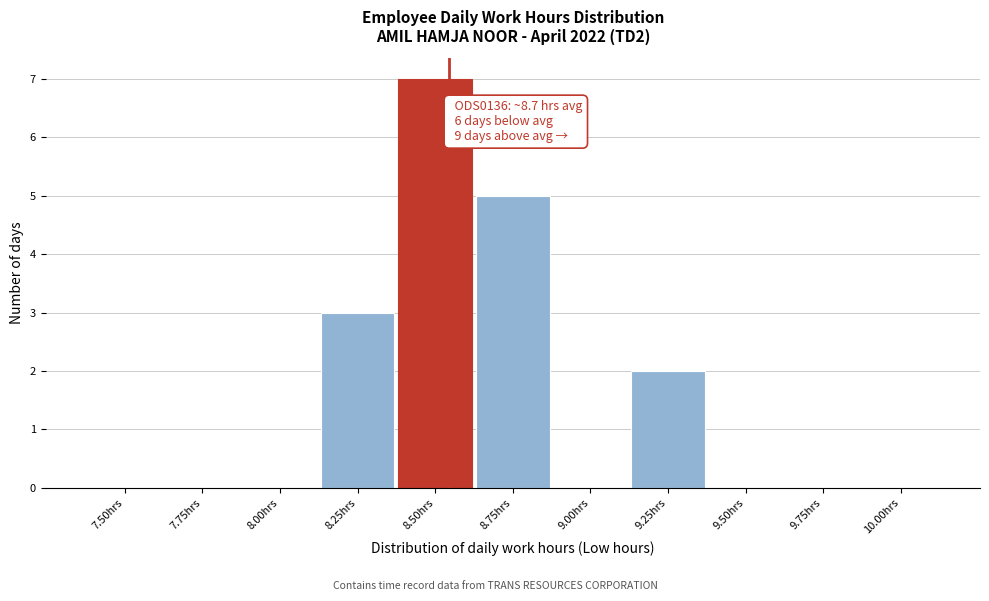

Reading left to right, what are all the values shown in this chart?

7.50hrs=0	7.75hrs=0	8.00hrs=0	8.25hrs=3	8.50hrs=7	8.75hrs=5	9.00hrs=0	9.25hrs=2	9.50hrs=0	9.75hrs=0	10.00hrs=0